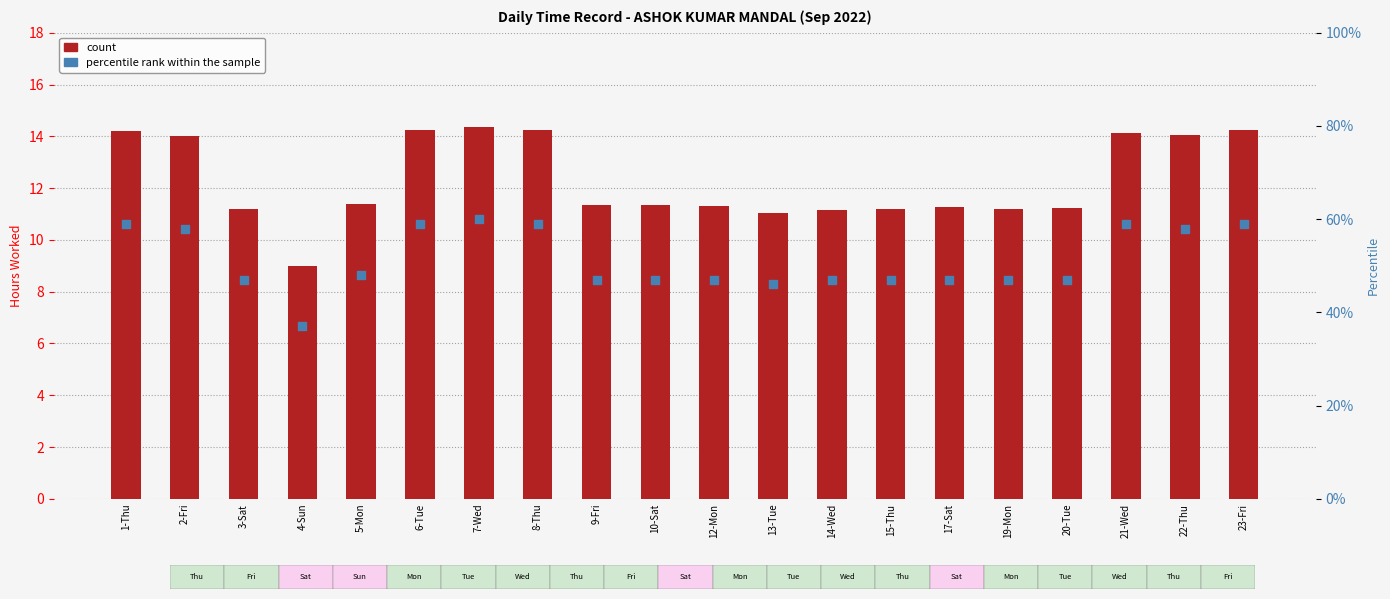

What are all the series names shown in the legend?

count, percentile rank within the sample